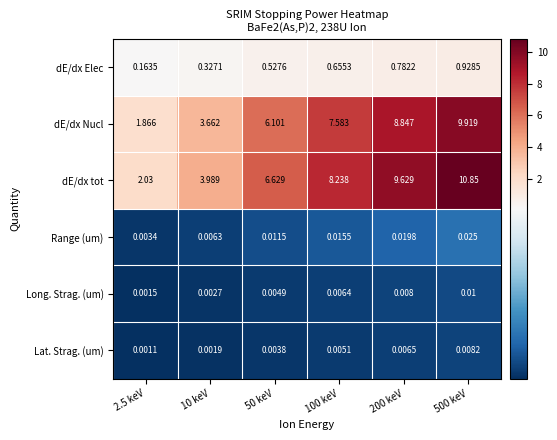

Which label corresponds to the smallest value in the chart?

2.5 keV